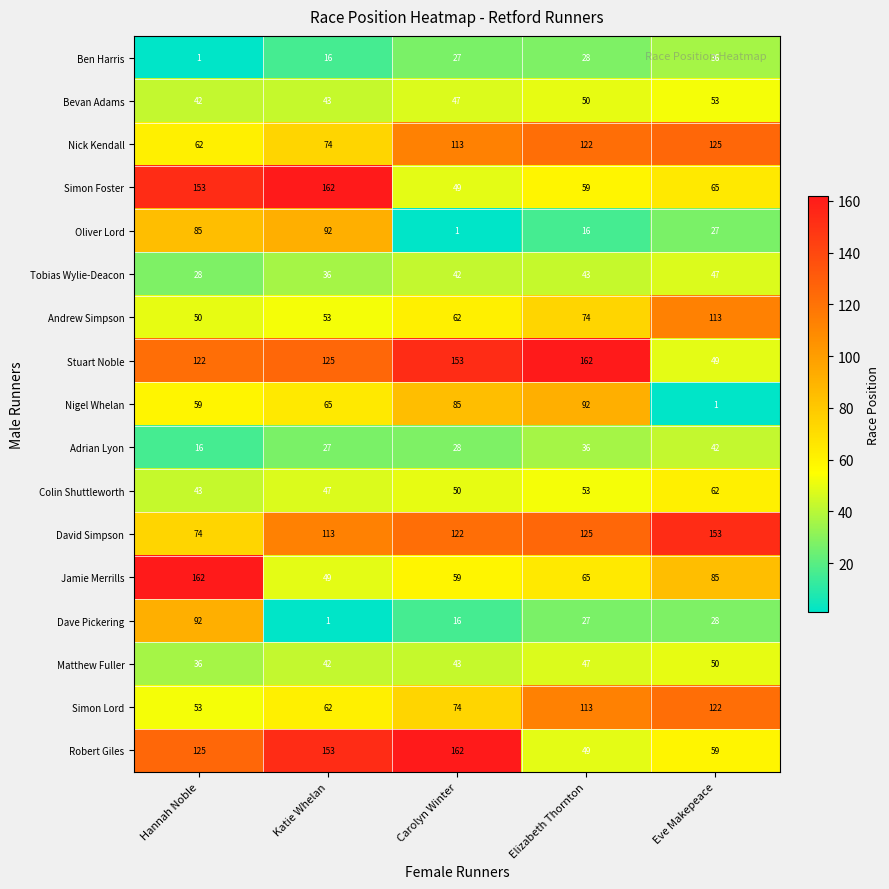

Rank the categories by Colin Shuttleworth value from lowest to highest.

Hannah Noble, Katie Whelan, Carolyn Winter, Elizabeth Thornton, Eve Makepeace